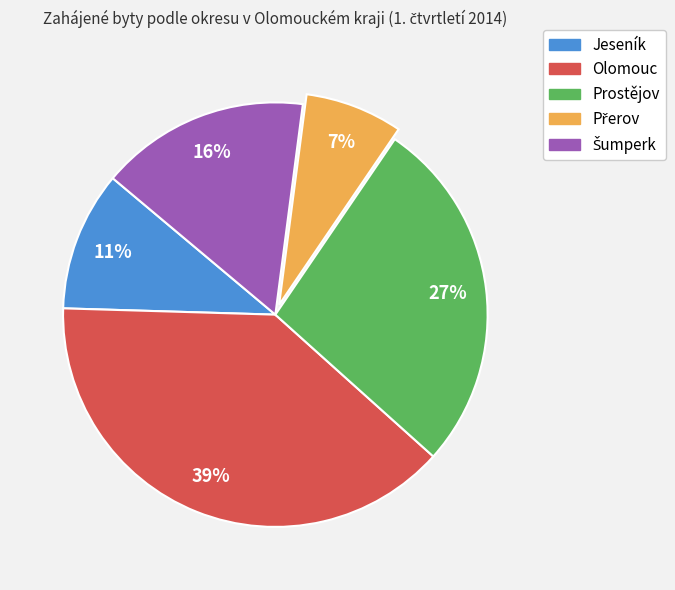

Between Prostějov and Jeseník, which is larger?

Prostějov